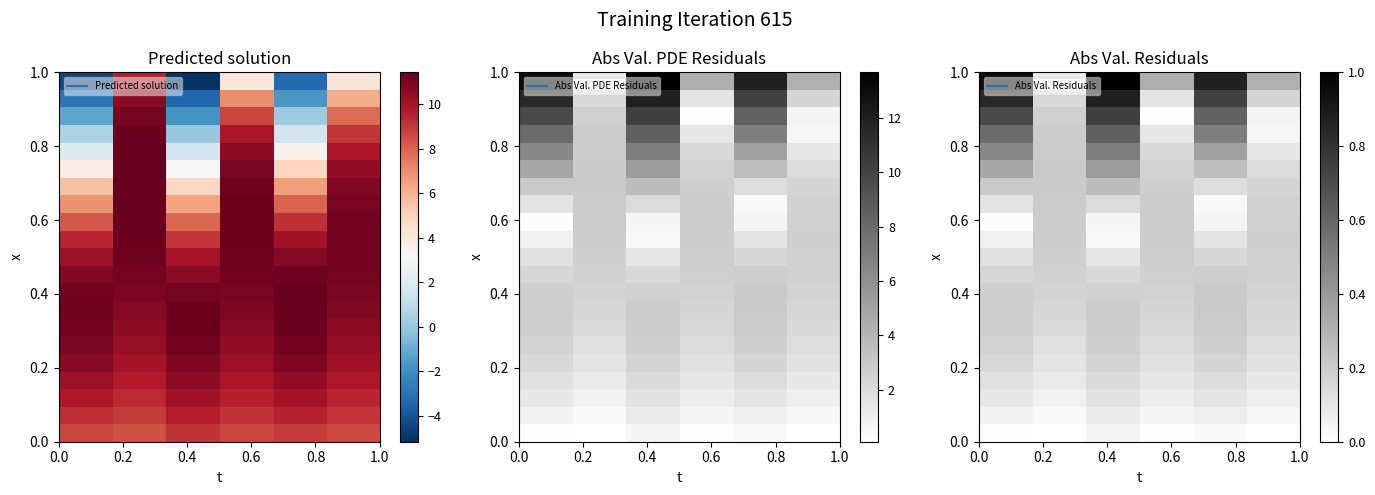

At how many categories does at least one series exceed 0?

6